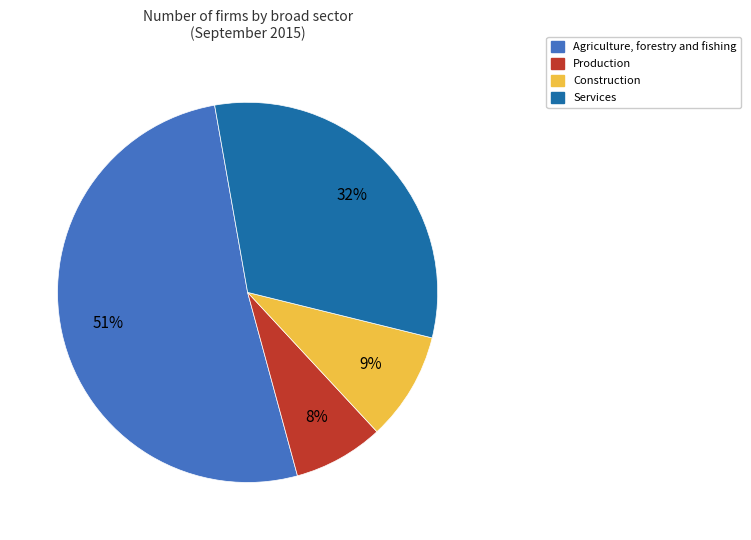

To the nearest percent, what portion does Production represent?

7%